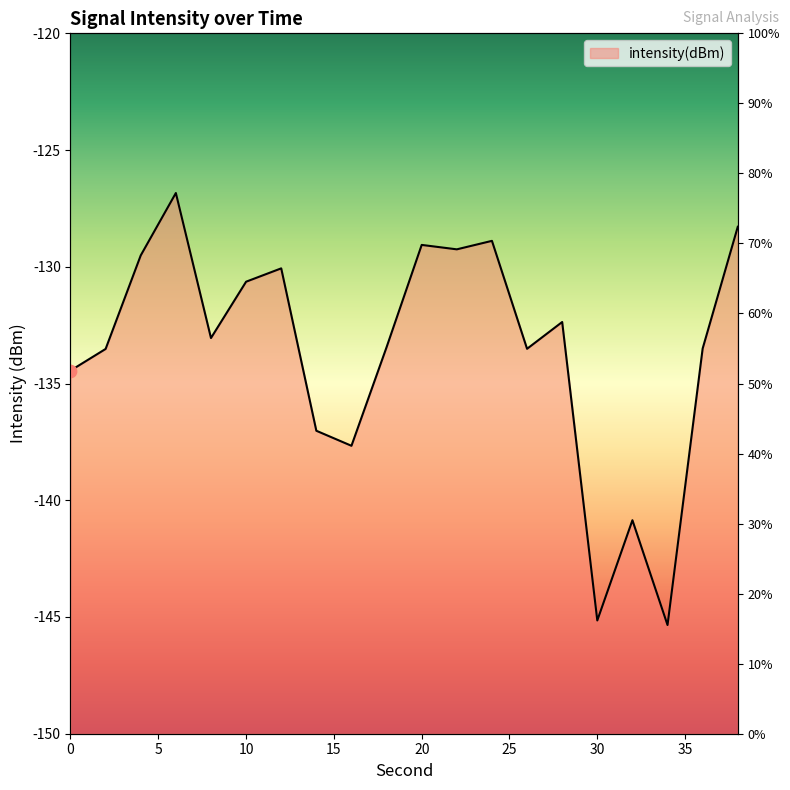

Between 20 and 12, which is larger?

20